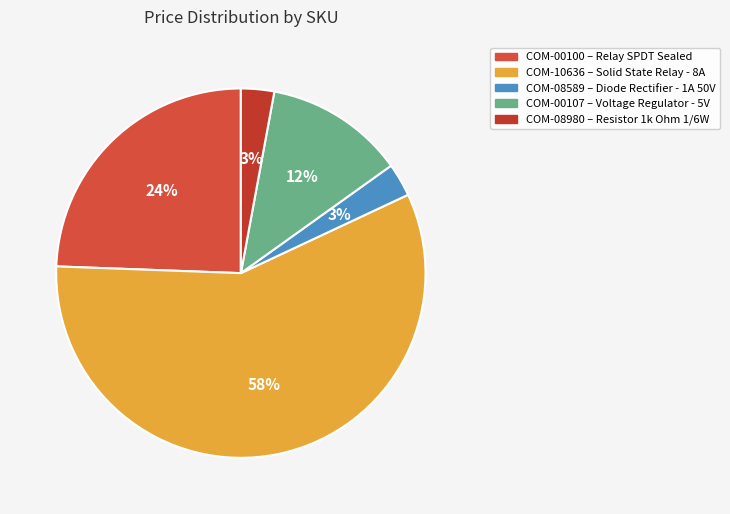

Between COM-00107 and COM-08980, which is larger?

COM-00107